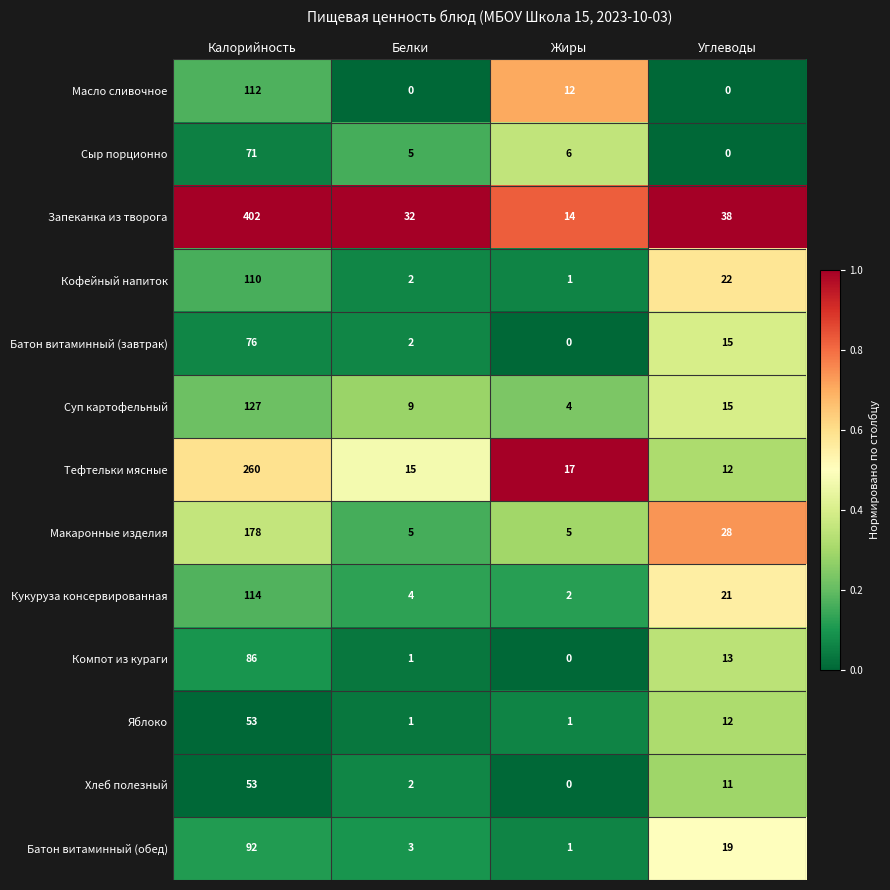

Which category has the highest value across all series?

Калорийность